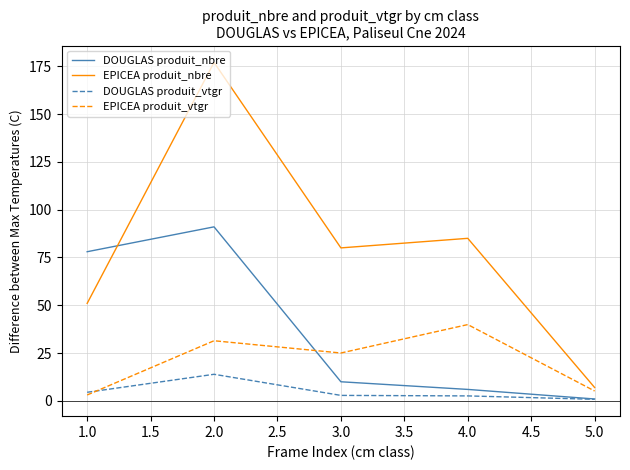

Which category has the highest value across all series?

2.0